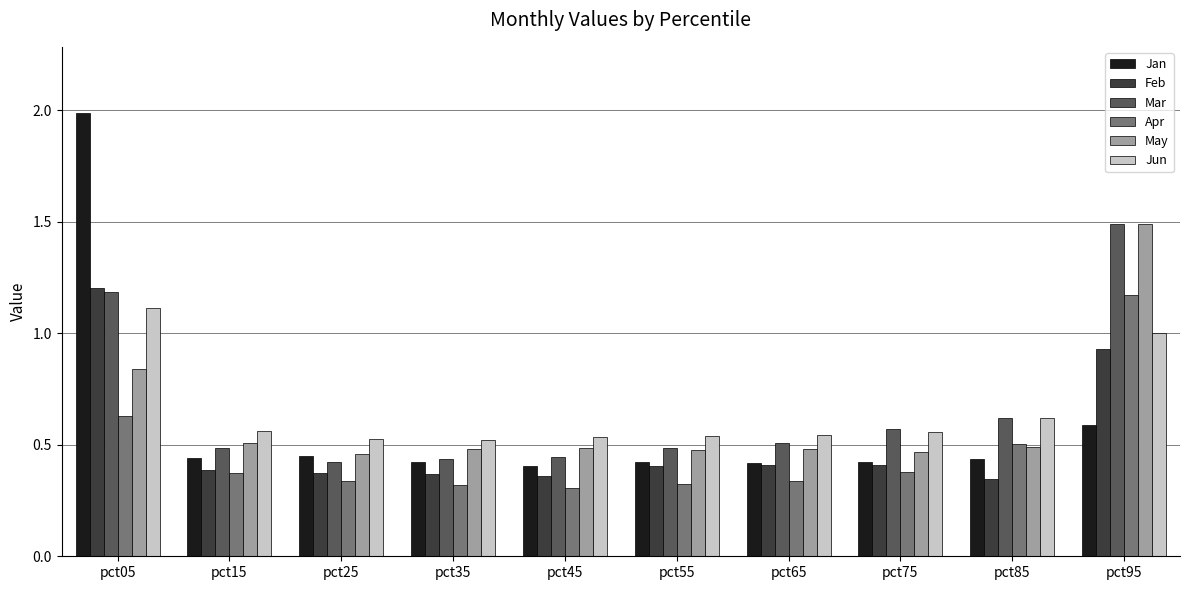

How many bars are there in each group?

6